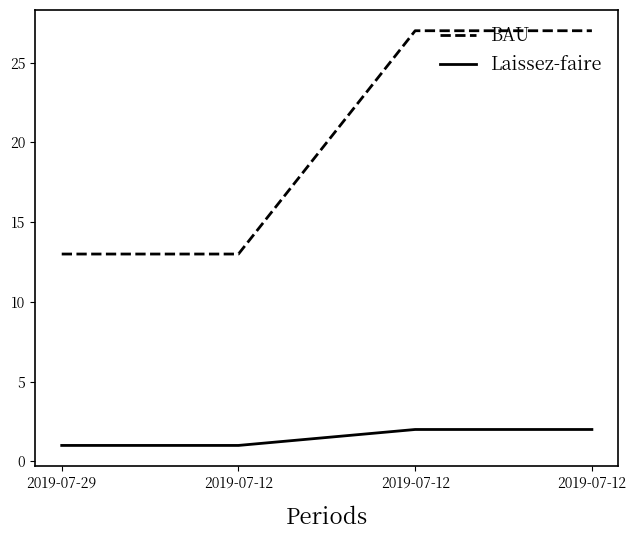

Reading right to left, list all the values displayed in this chart.

BAU: 2019-07-12=27	2019-07-12=27	2019-07-12=13	2019-07-29=13
Laissez-faire: 2019-07-12=2	2019-07-12=2	2019-07-12=1	2019-07-29=1